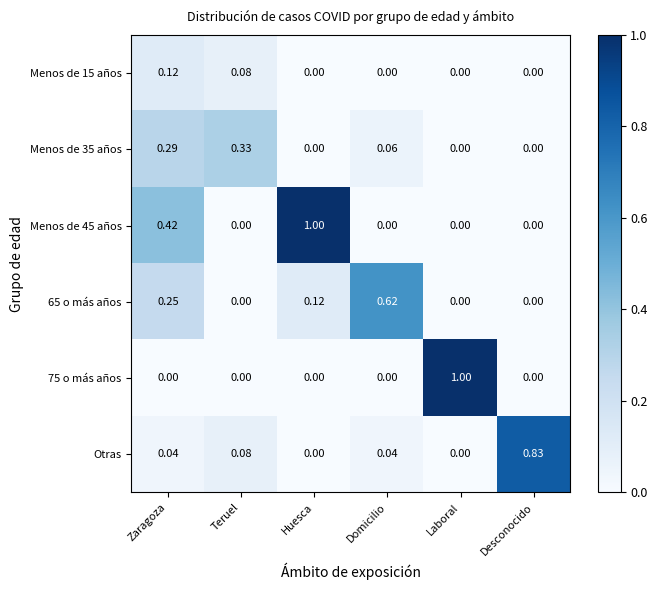

At which label does Menos de 45 años reach its peak?

Huesca